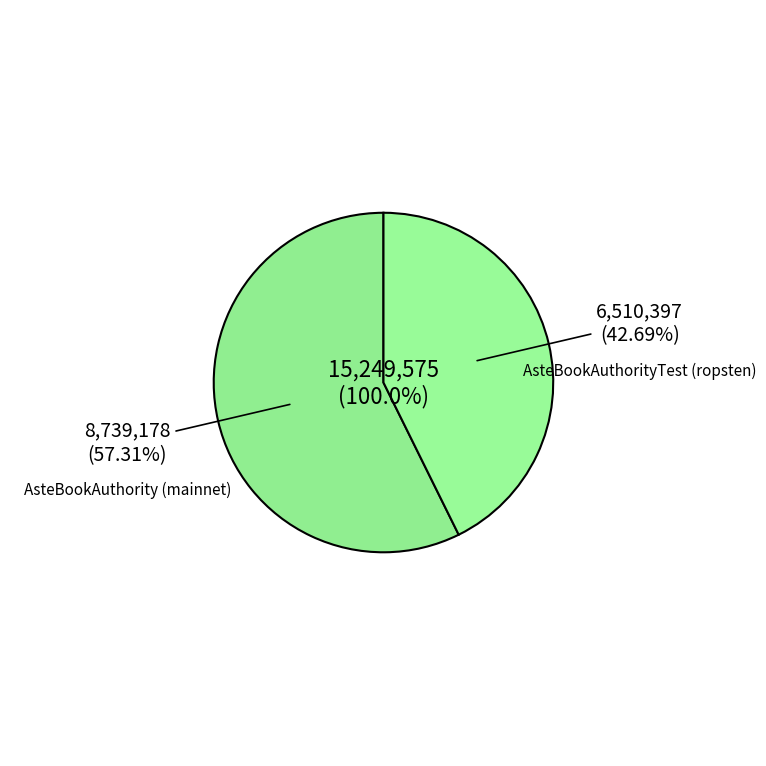

What percentage is NOT represented by AsteBookAuthorityTest (ropsten)?

57.3%